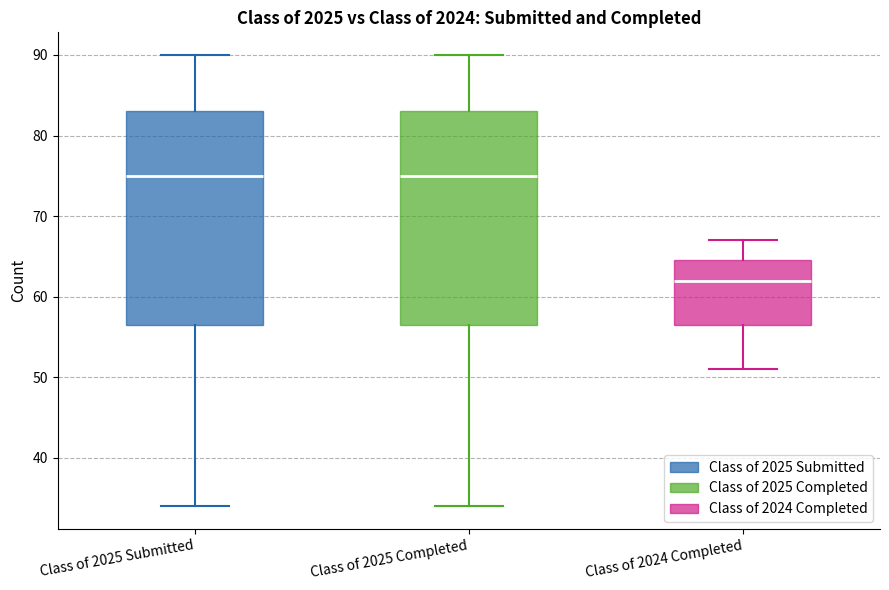

Where does the median line of the box for Class of 2025 Submitted sit on the y-axis? The values are not printed on the chart, so give them approximately, as read against the axis.

75